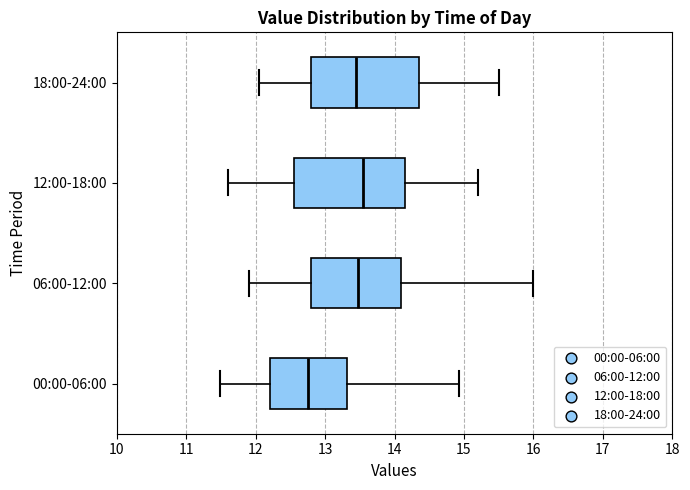

Reading bottom to top, read every box against the x-axis: the position of its median line, the range the box covers, and the ends of its whiskers. The values are not printed on the chart, so give them approximately, as read against the axis.

00:00-06:00: median 12.8, box 12.2 to 13.3, whiskers 11.5 to 14.9
06:00-12:00: median 13.5, box 12.8 to 14.1, whiskers 11.9 to 16.0
12:00-18:00: median 13.6, box 12.6 to 14.2, whiskers 11.6 to 15.2
18:00-24:00: median 13.5, box 12.8 to 14.4, whiskers 12.1 to 15.5